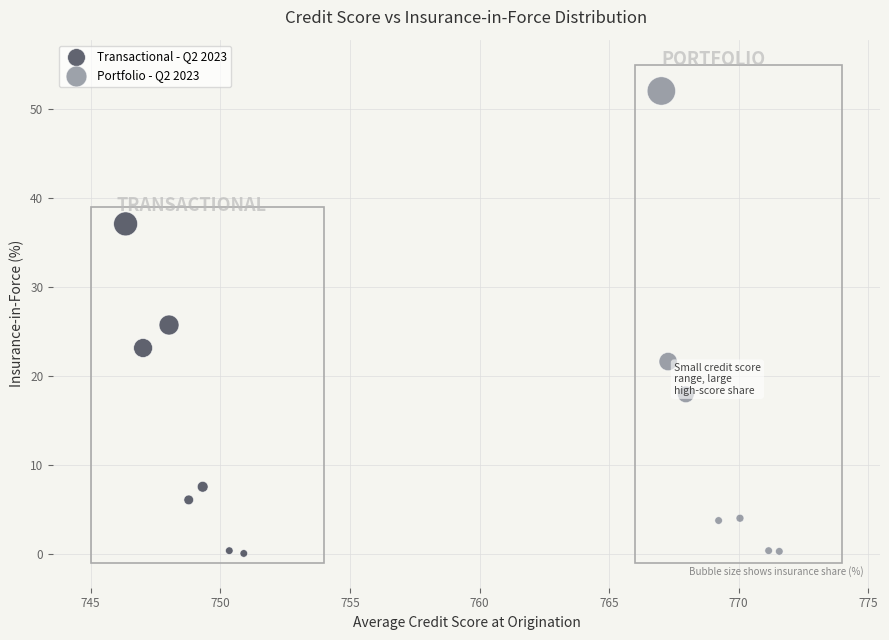

Which series reaches the maximum Y coordinate?

Portfolio - Q2 2023